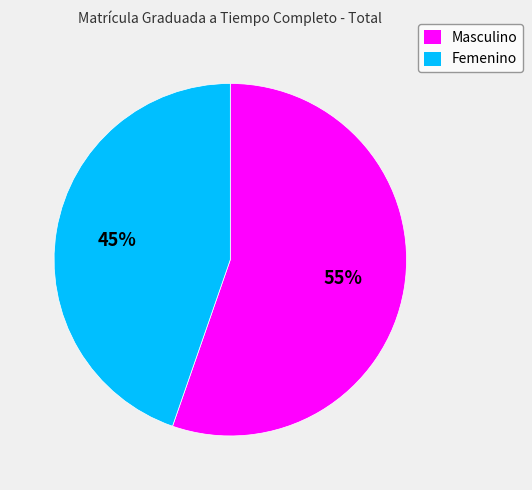

How many segments does this pie chart have?

2